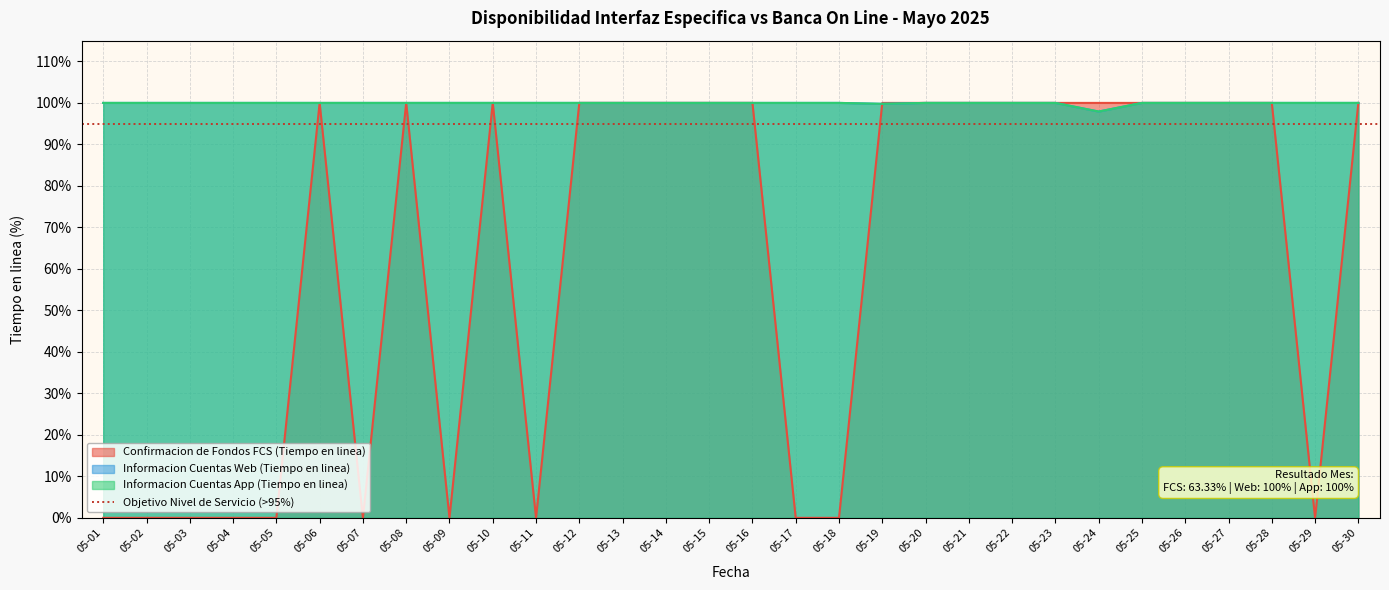

What is the difference between the second highest and minimum values in the Informacion Cuentas Web (Tiempo en linea) series?

2.1